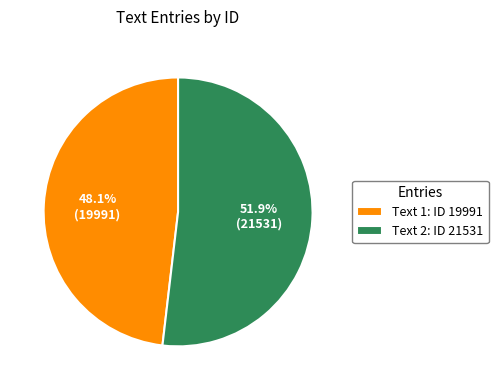

Does Text 1: ID 19991 represent more than half of the total?

No